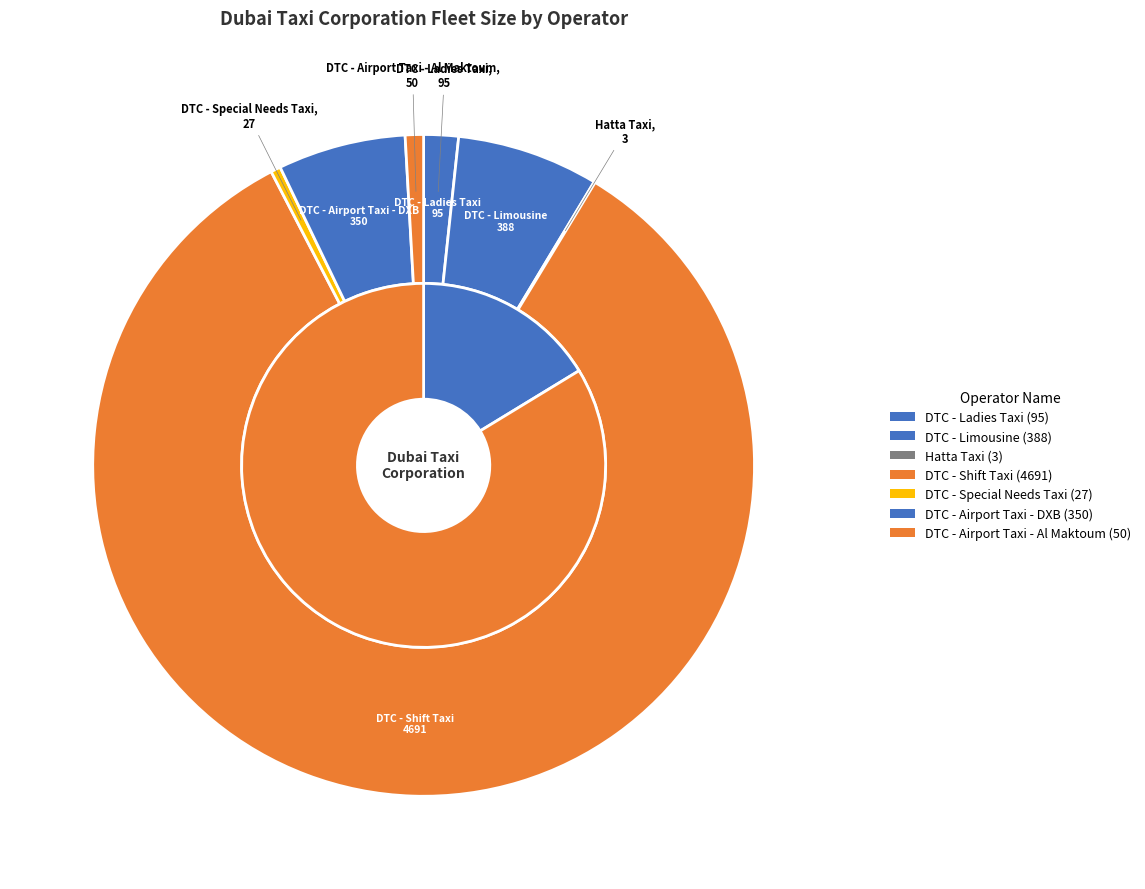

What is the largest slice in the pie chart?

DTC - Shift Taxi